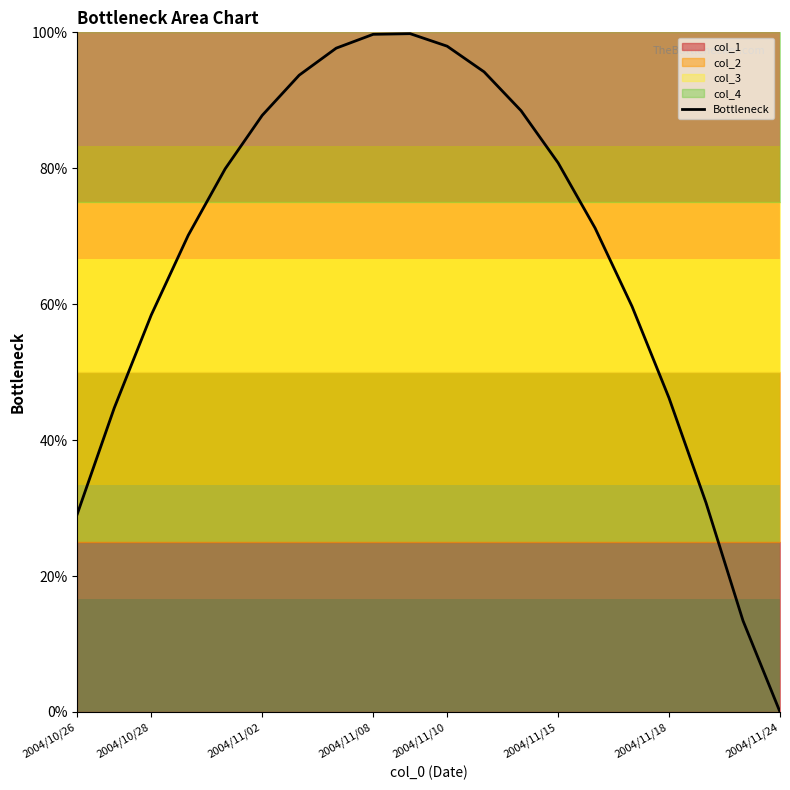

Reading left to right, list all the values displayed in this chart.

0.3	0.4	0.6	0.7	0.8	0.9	0.9	1.0	1.0	1.0	1.0	0.9	0.9	0.8	0.7	0.6	0.5	0.3	0.1	0.0